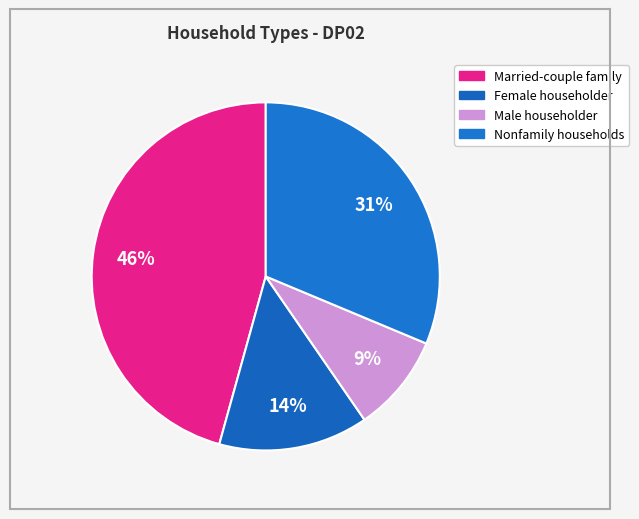

Count the number of slices in the pie.

4